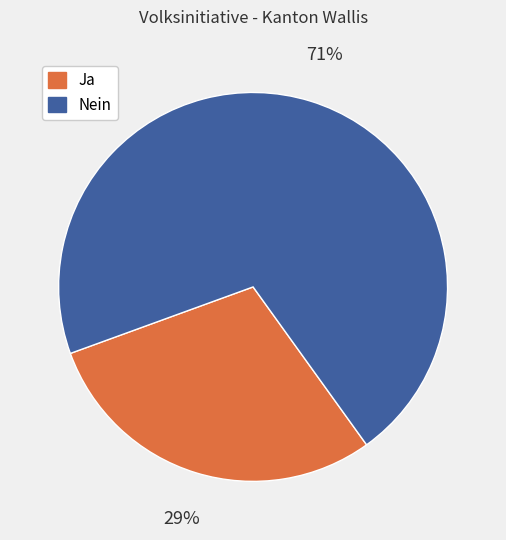

True or false: Nein accounts for 63% of the total.

False